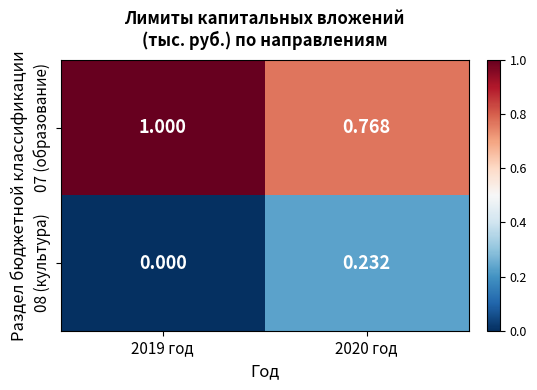

Is the value of 08 (культура) at 2020 год greater than the value of 07 (образование) at 2019 год?

No